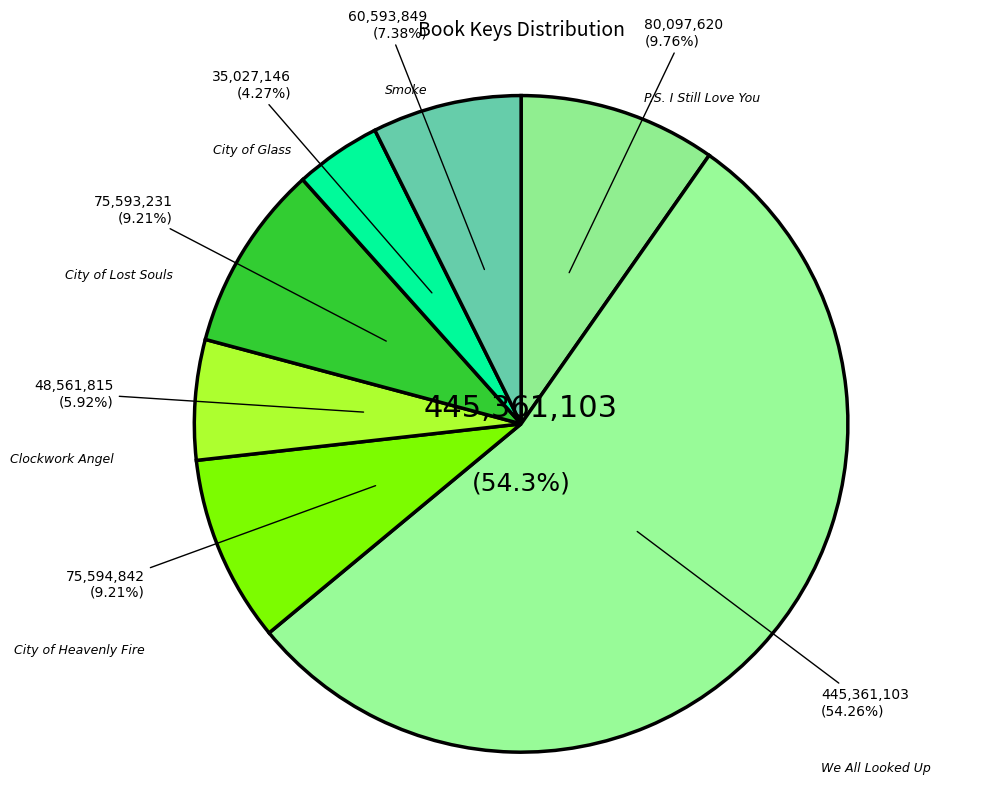

Is there a majority slice in this chart?

Yes